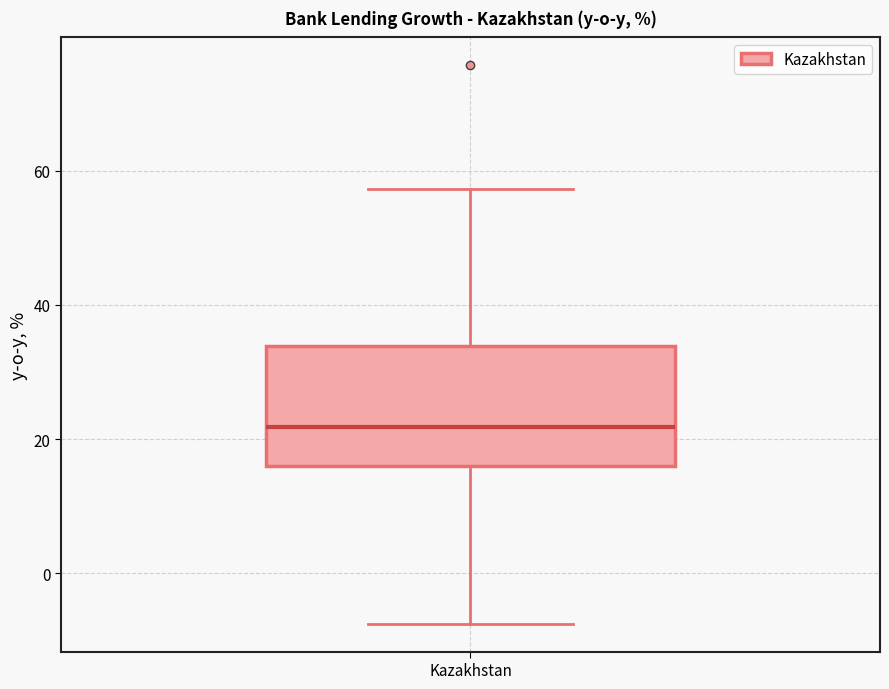

Where does the median line of the box for Kazakhstan sit on the y-axis? The values are not printed on the chart, so give them approximately, as read against the axis.

22